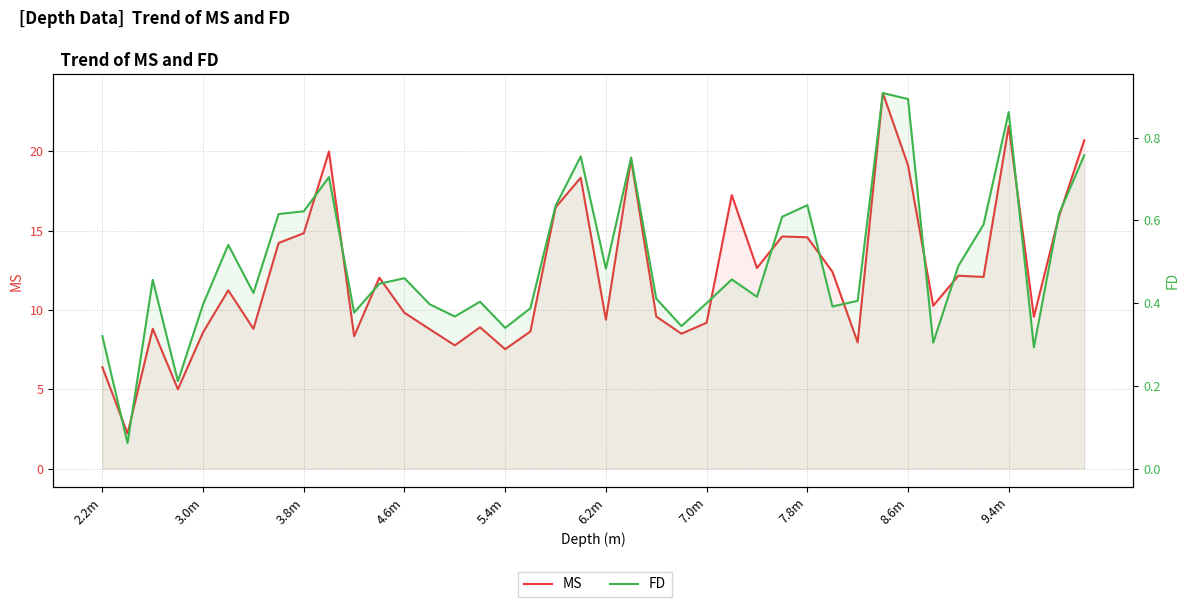

What are all the series names shown in the legend?

MS, FD